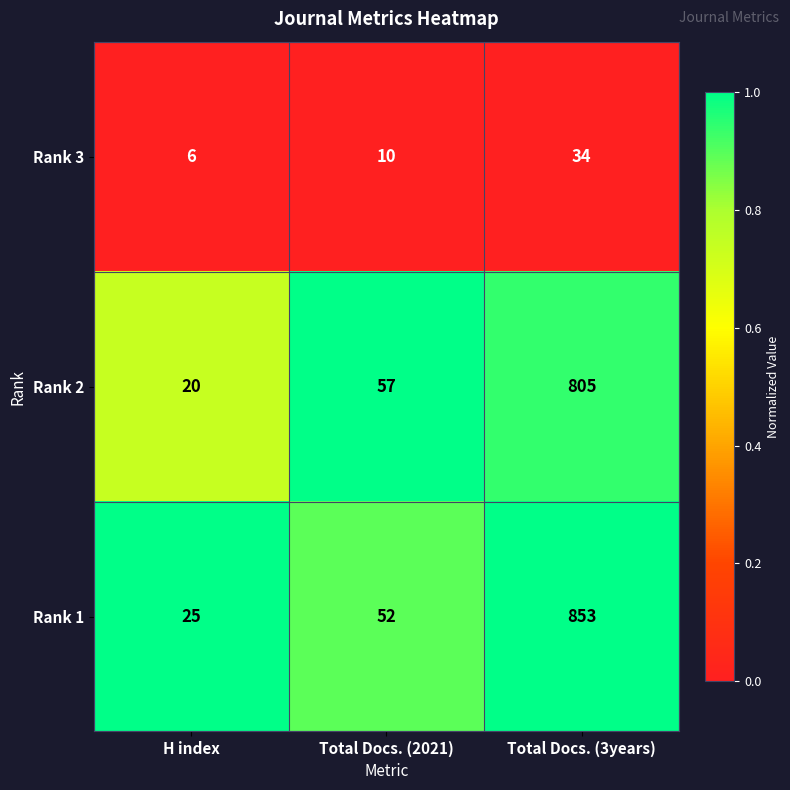

At which category does the chart reach its minimum across all series?

H index